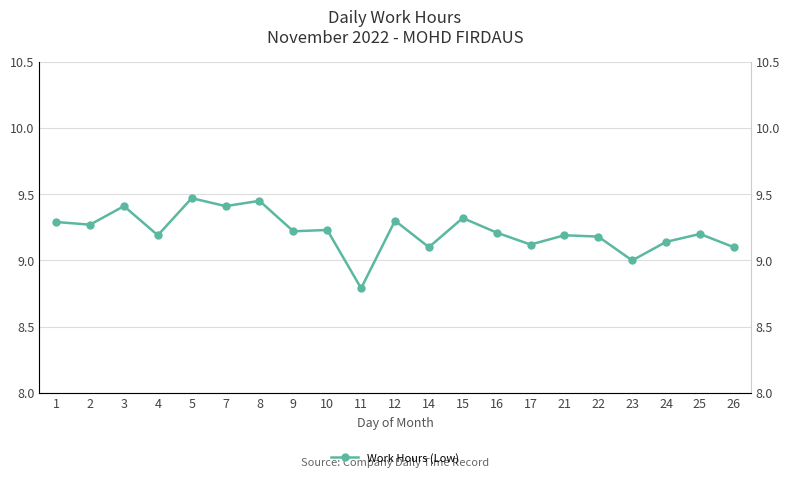

At which category does the data reach its first local peak?

3